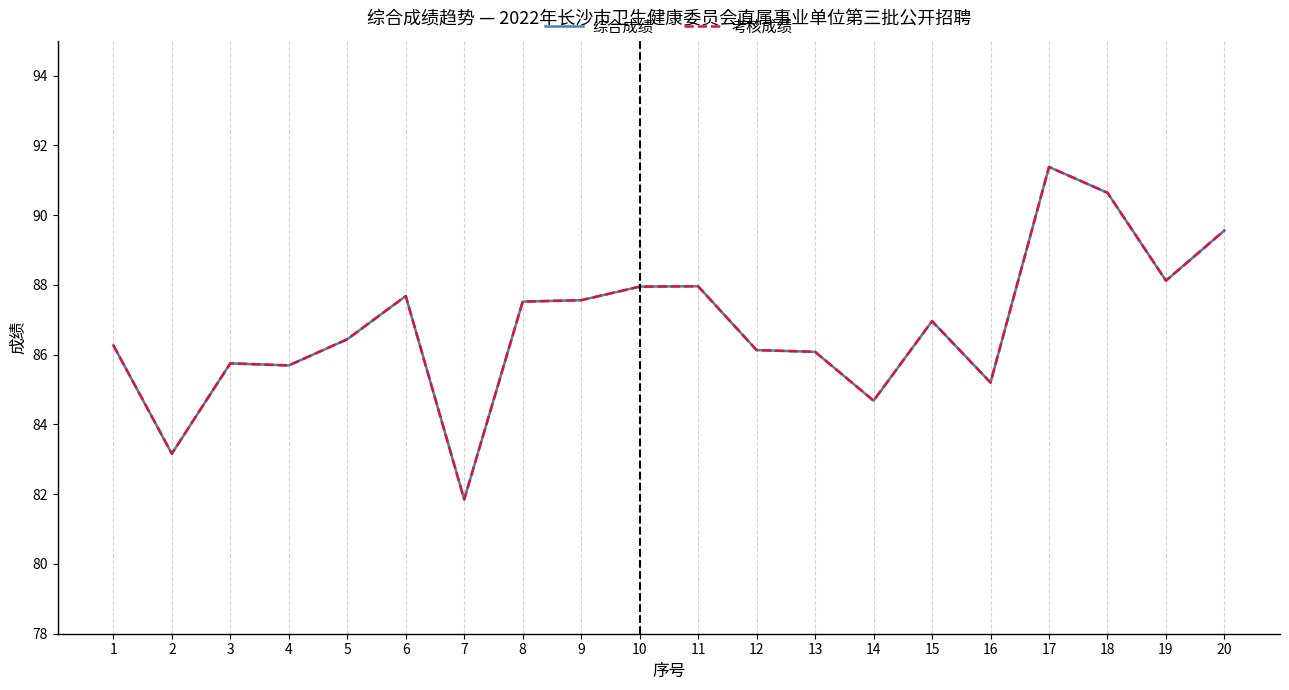

Is the value of 综合成绩 at 16 greater than the value of 考核成绩 at 17?

No